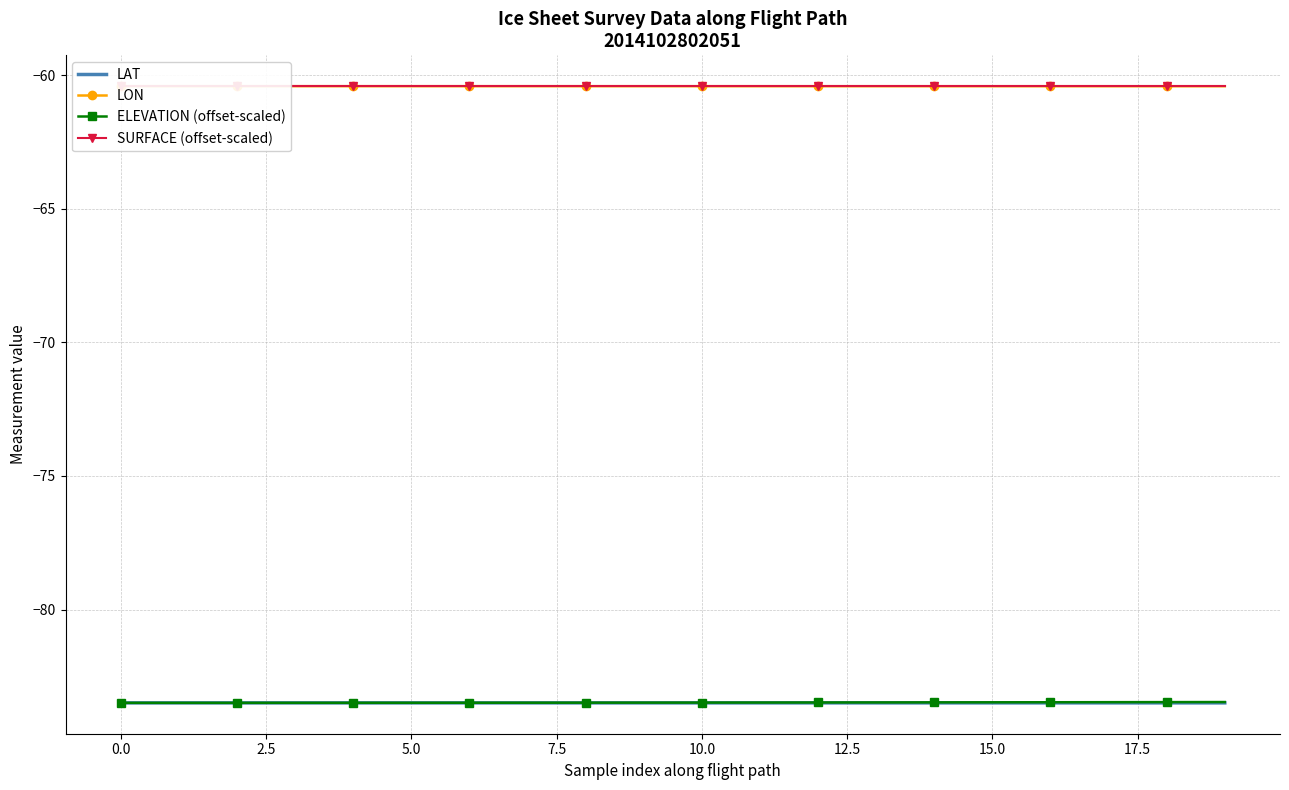

What is the average value of the ELEVATION (offset-scaled) series?

-83.5